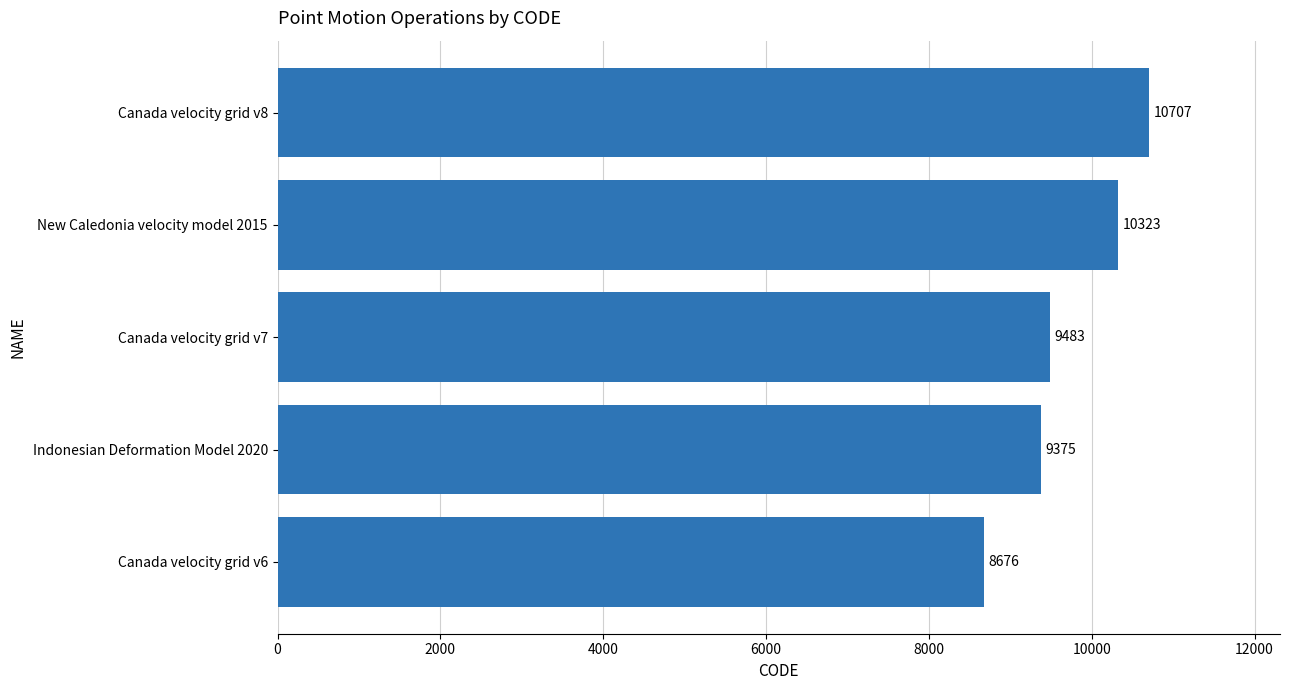

The chart shows a value of 13230 at Canada velocity grid v7. True or false?

False